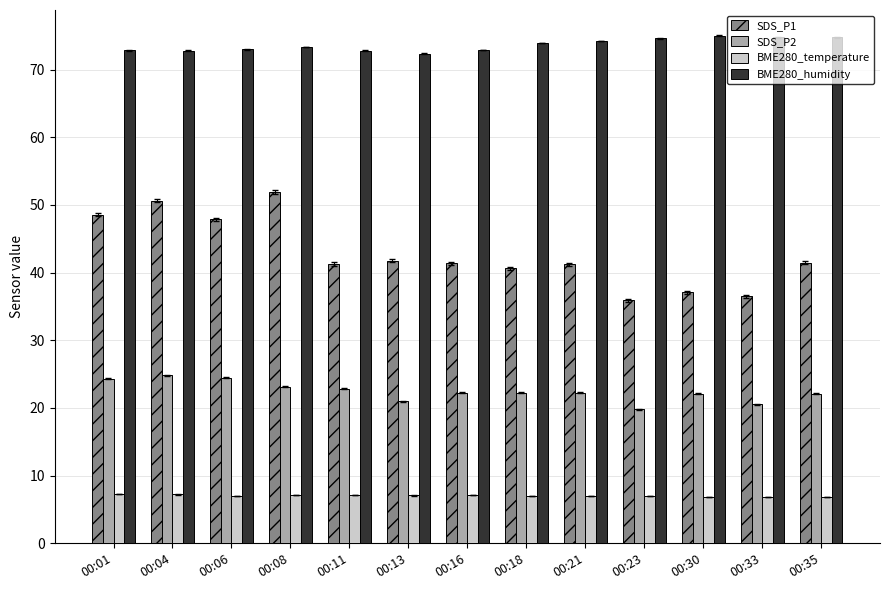

What is the approximate value of SDS_P2 at 00:35?

22.1